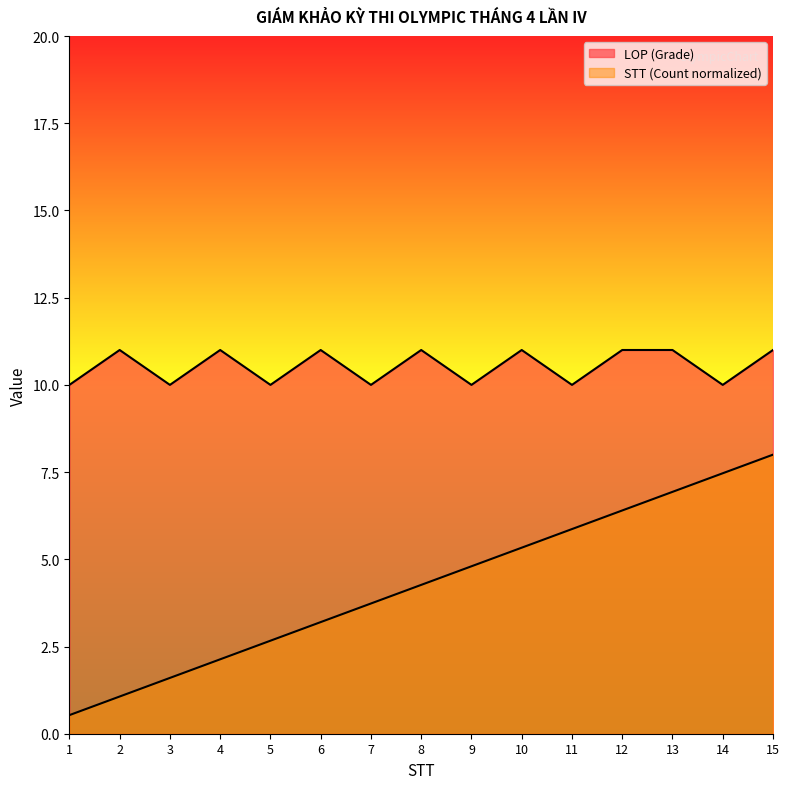

How many lines are shown in the chart?

2